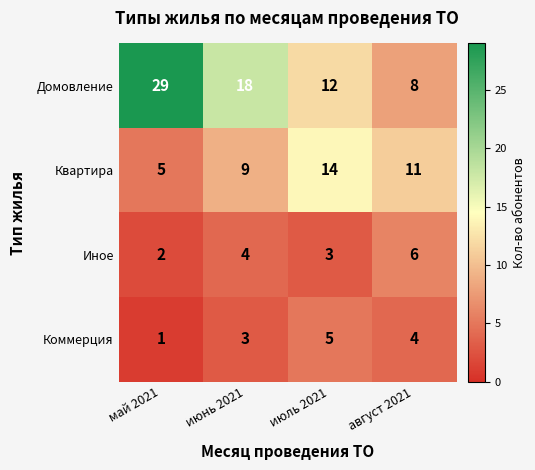

Is it true that Квартира equals 9 at июнь 2021?

True